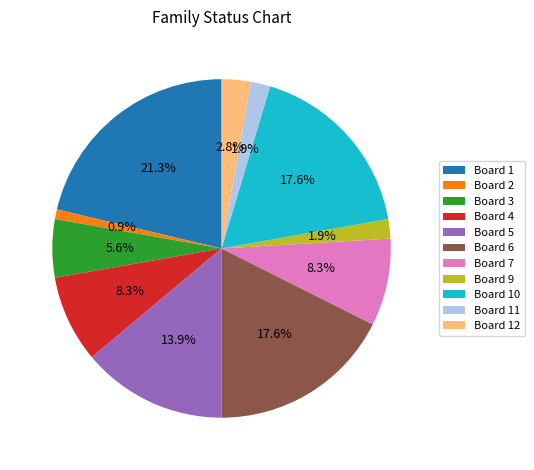

What is the total percentage of Board 10 and Board 5?

31.5%